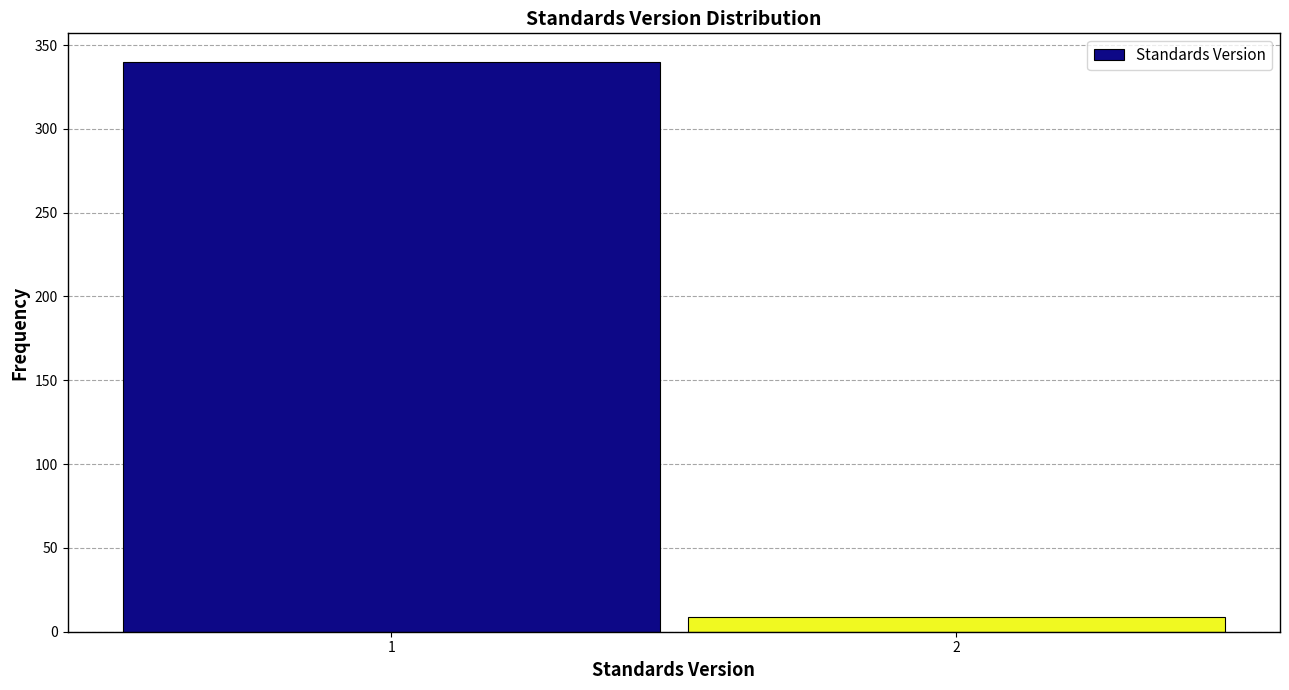

Reading right to left, transcribe all the data shown in this chart.

9	340